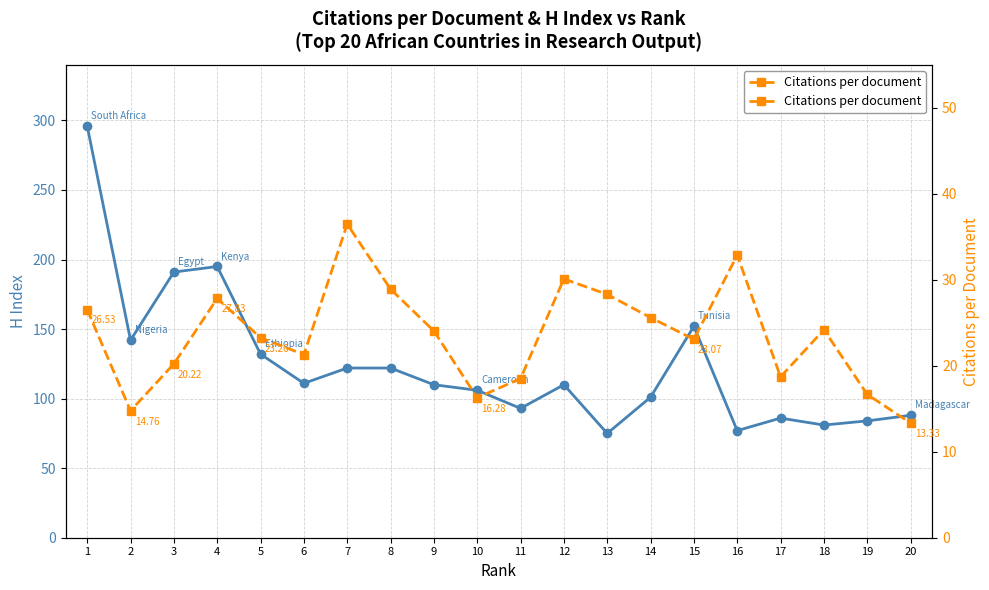

Reading left to right, transcribe all the data shown in this chart.

H index: 296.0	142.0	191.0	195.0	132.0	111.0	122.0	122.0	110.0	106.0	93.0	110.0	75.0	101.0	152.0	77.0	86.0	81.0	84.0	88.0
Citations per document: 26.5	14.8	20.2	27.8	23.3	21.3	36.5	28.9	24.1	16.3	18.5	30.1	28.3	25.6	23.1	32.9	18.7	24.2	16.7	13.3